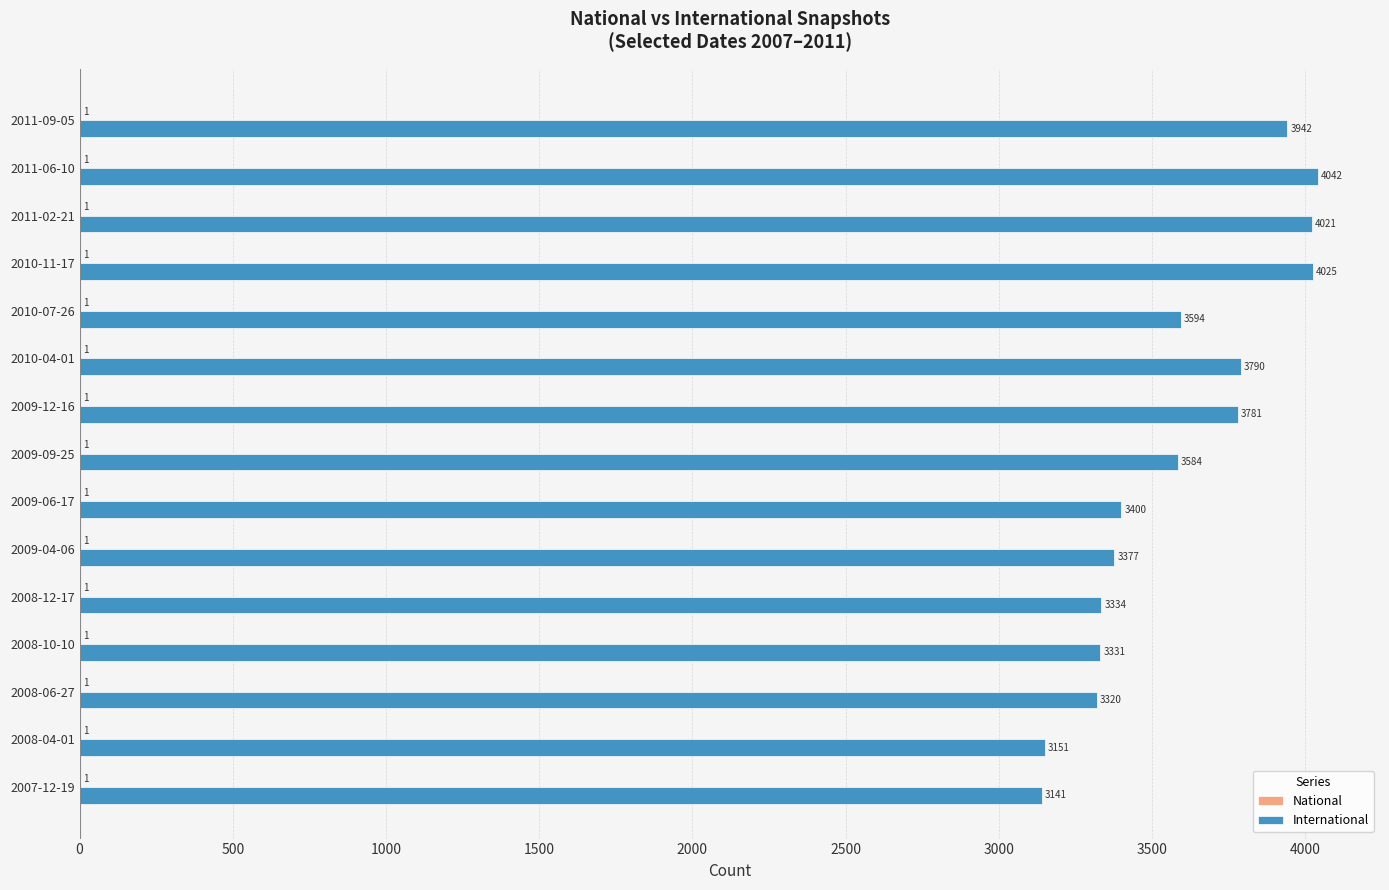

At which category is the sum across all series the highest?

2011-06-10